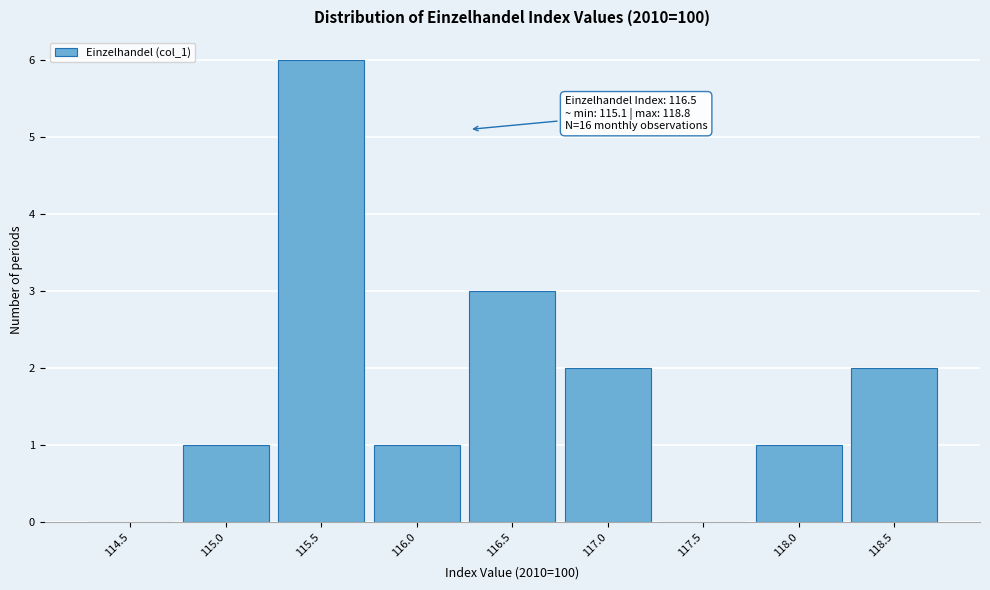

Reading left to right, transcribe all the data shown in this chart.

114.5=0	115.0=1	115.5=6	116.0=1	116.5=3	117.0=2	117.5=0	118.0=1	118.5=2